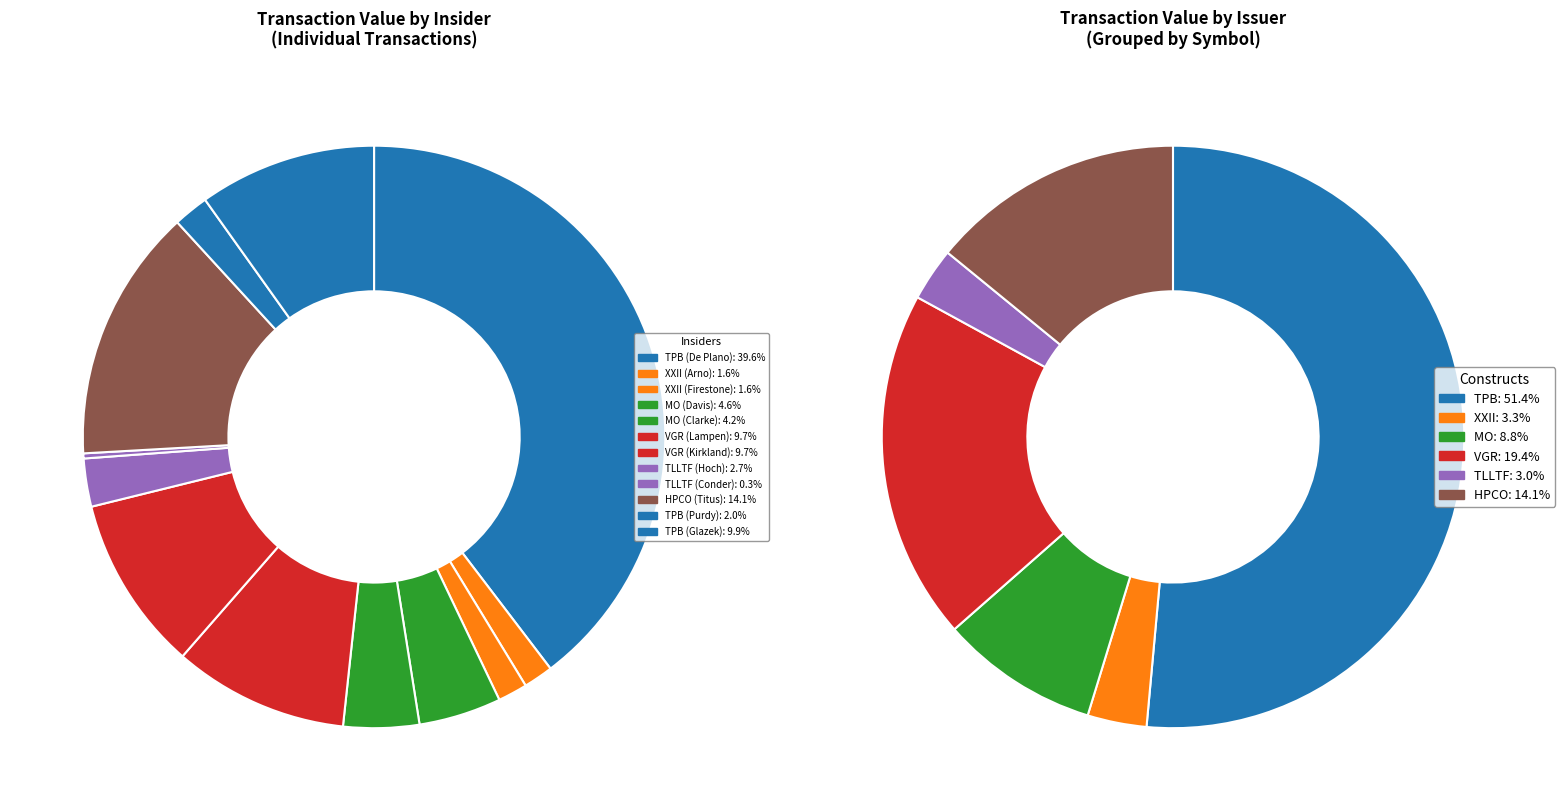

What is the ratio of the value at VGR (Lampen) to the value at TLLTF (Hoch)?

3.6